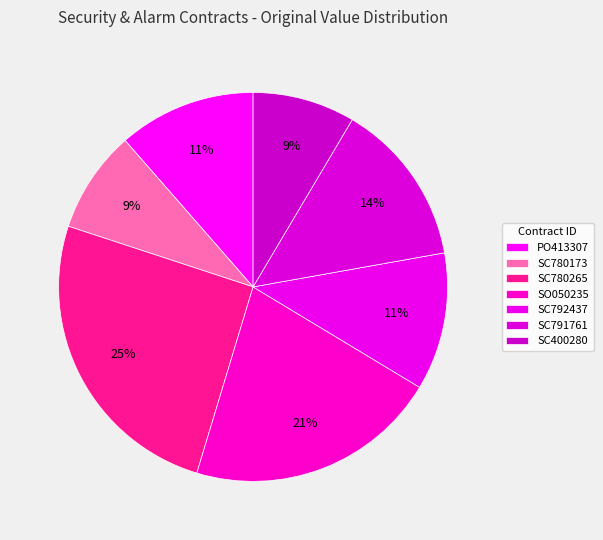

Do SC780265 and SO050235 together represent more than half of the pie?

No